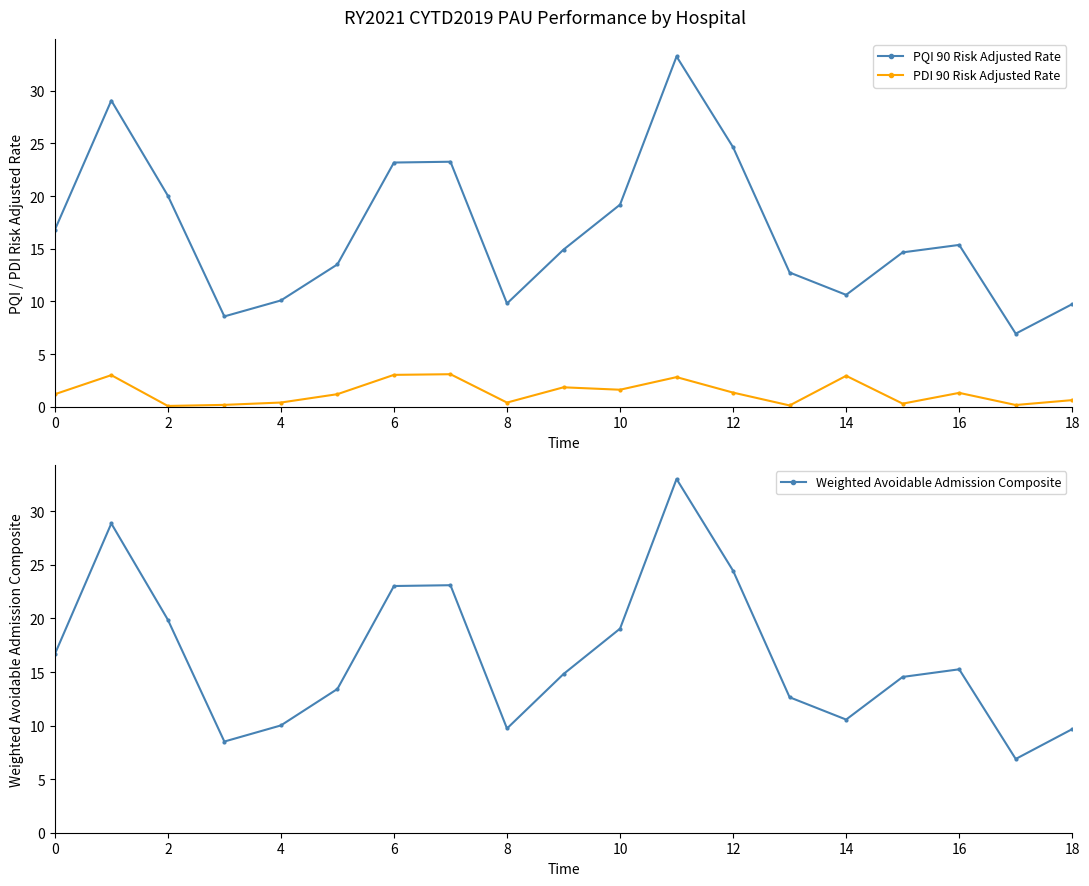

What is the maximum value for PDI 90 Risk Adjusted Rate?

3.1